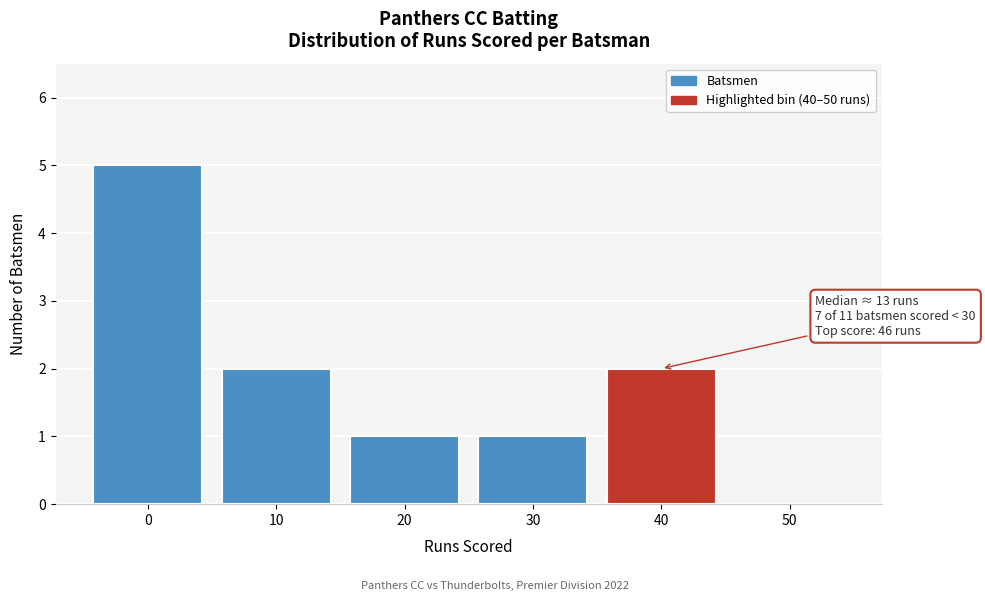

Reading right to left, extract all data points from this chart.

50=0	40=2	30=1	20=1	10=2	0=5